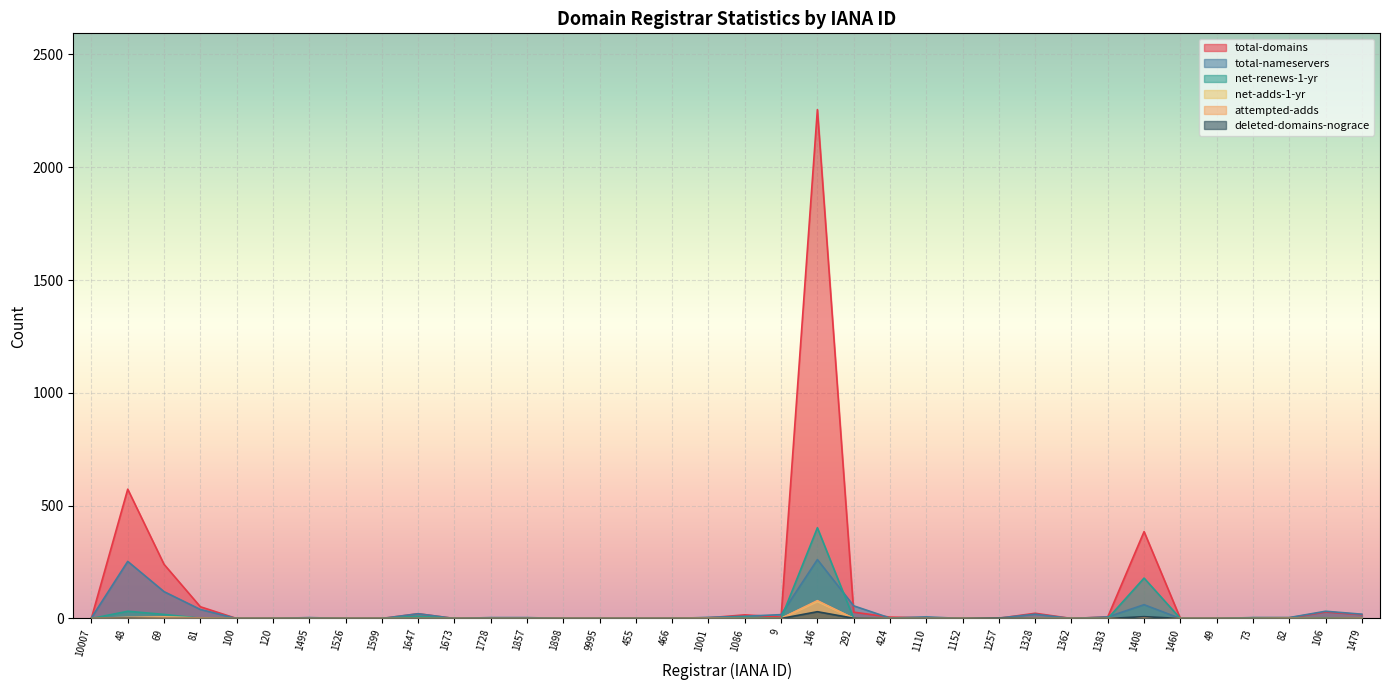

Reading right to left, transcribe all the data shown in this chart.

total-domains: 17	29	3	3	0	0	385	7	0	23	1	0	3	6	28	2255	6	16	3	0	0	0	0	1	1	0	21	0	0	2	0	0	52	240	573	2
total-nameservers: 19	32	4	4	0	0	61	7	0	19	2	0	7	2	56	261	17	10	5	0	0	0	0	4	4	0	21	0	0	4	0	0	40	119	253	3
net-renews-1-yr: 0	3	3	3	0	0	179	0	0	0	0	0	0	0	0	402	0	6	0	0	0	0	0	0	0	0	10	0	0	0	0	0	1	18	32	0
net-adds-1-yr: 1	0	1	0	0	0	3	0	0	0	0	0	0	0	0	76	0	0	1	0	0	0	0	0	0	0	0	0	0	0	0	0	2	6	2	0
attempted-adds: 1	0	1	0	0	0	3	0	0	0	0	0	0	0	0	79	0	0	1	0	0	0	0	0	0	0	0	0	0	0	0	0	2	6	5	0
deleted-domains-nograce: 0	0	0	0	0	0	8	0	0	0	1	0	0	0	1	30	0	0	0	0	0	0	0	0	0	0	0	0	0	0	0	0	0	0	1	0